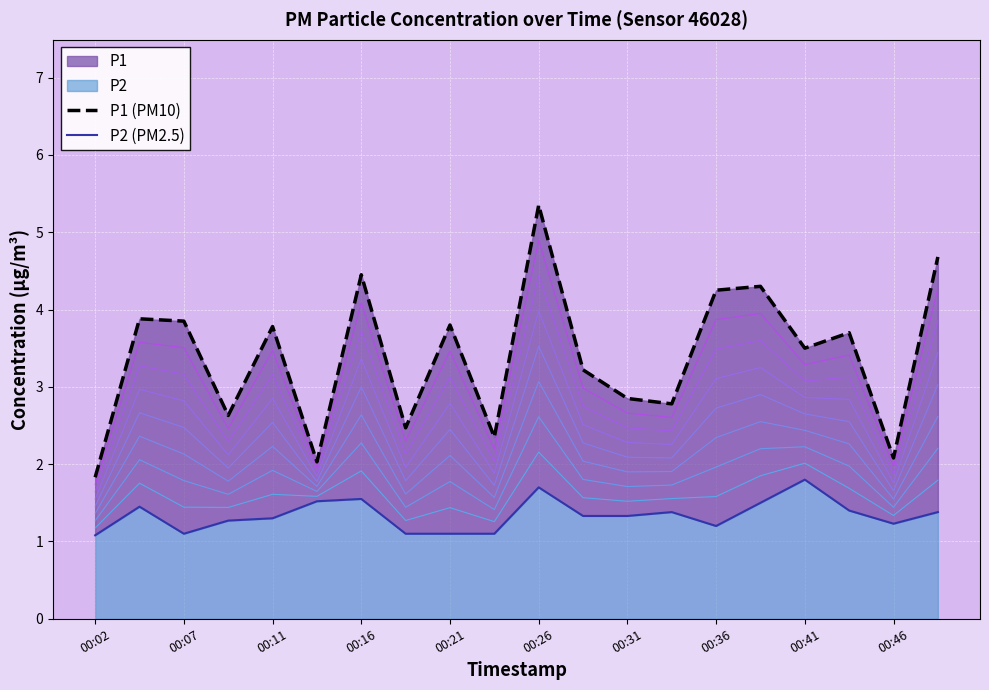

List the series in order of their peak value, highest first.

P1 (PM10), P2 (PM2.5)